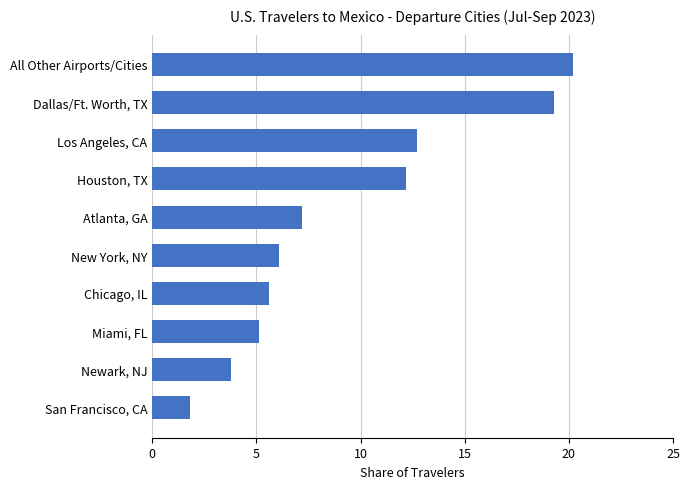

Which has a higher value, Newark, NJ or Miami, FL?

Miami, FL